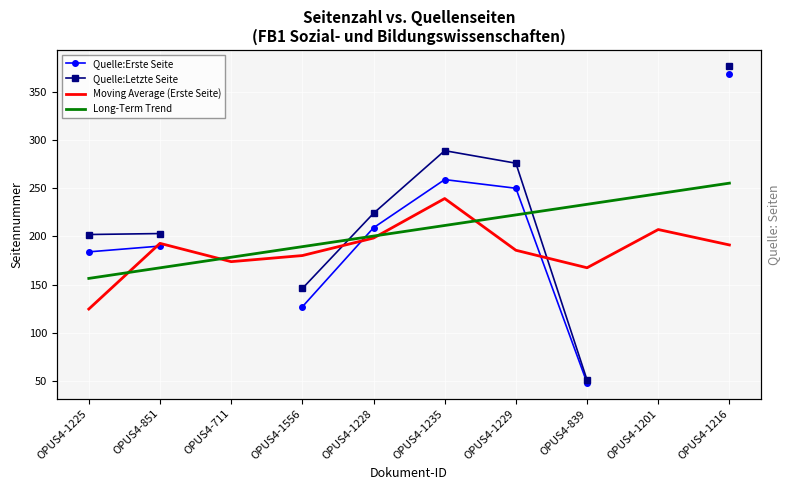

Is the value of Quelle:Erste Seite at OPUS4-1225 greater than the value of Moving Average (Erste Seite) at OPUS4-1225?

Yes